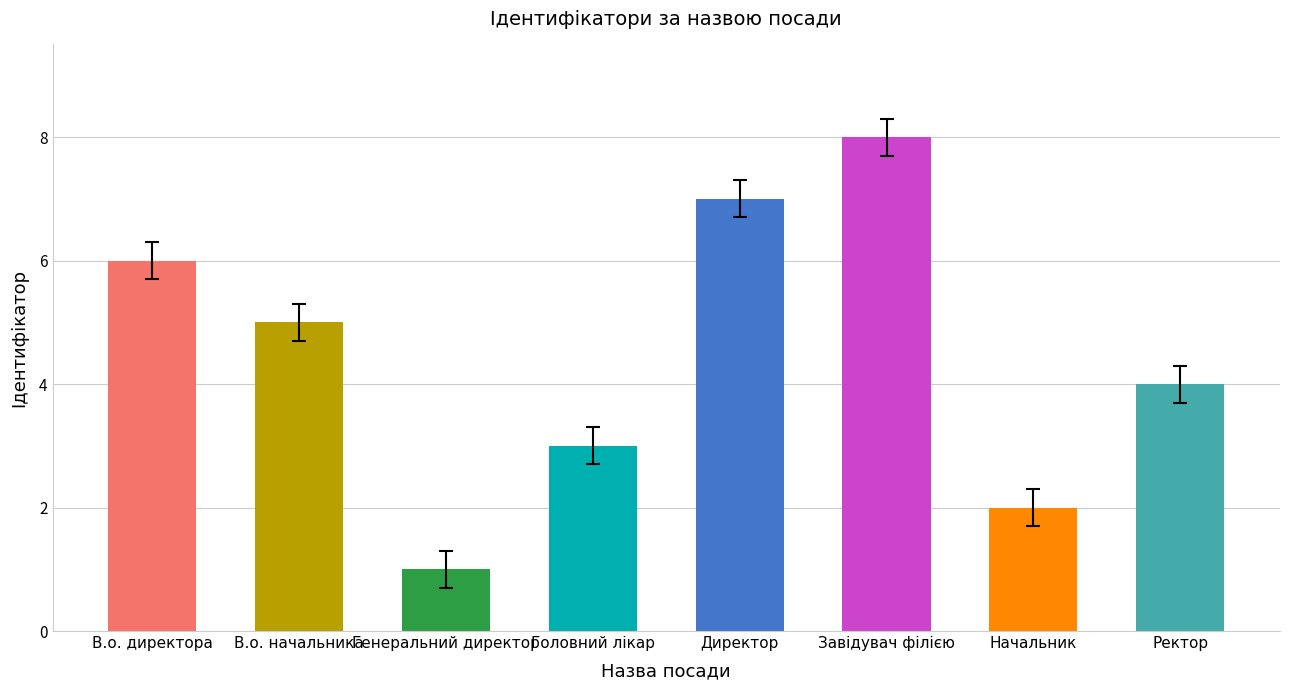

What is the maximum value shown in the chart?

8